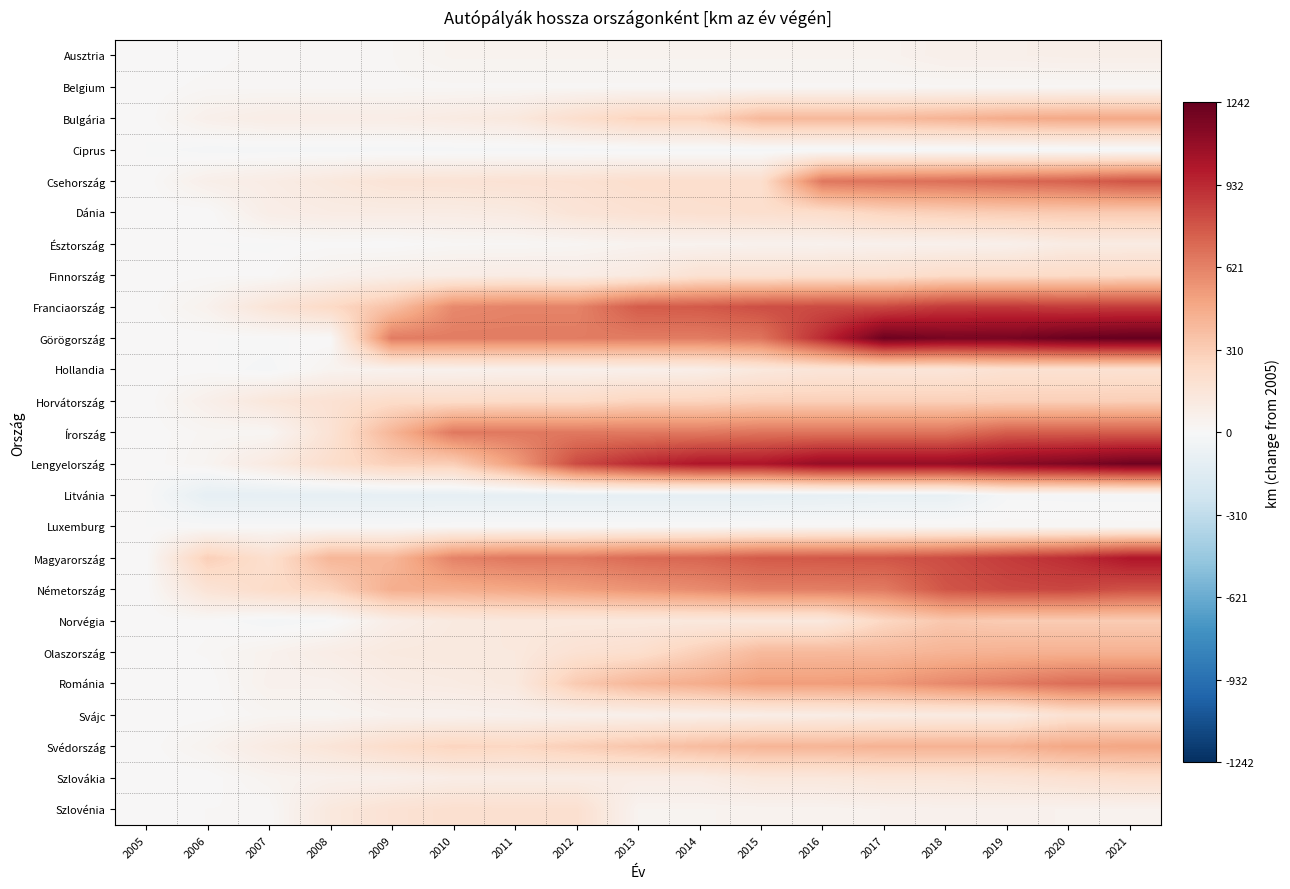

Count the number of data series in this chart.

25